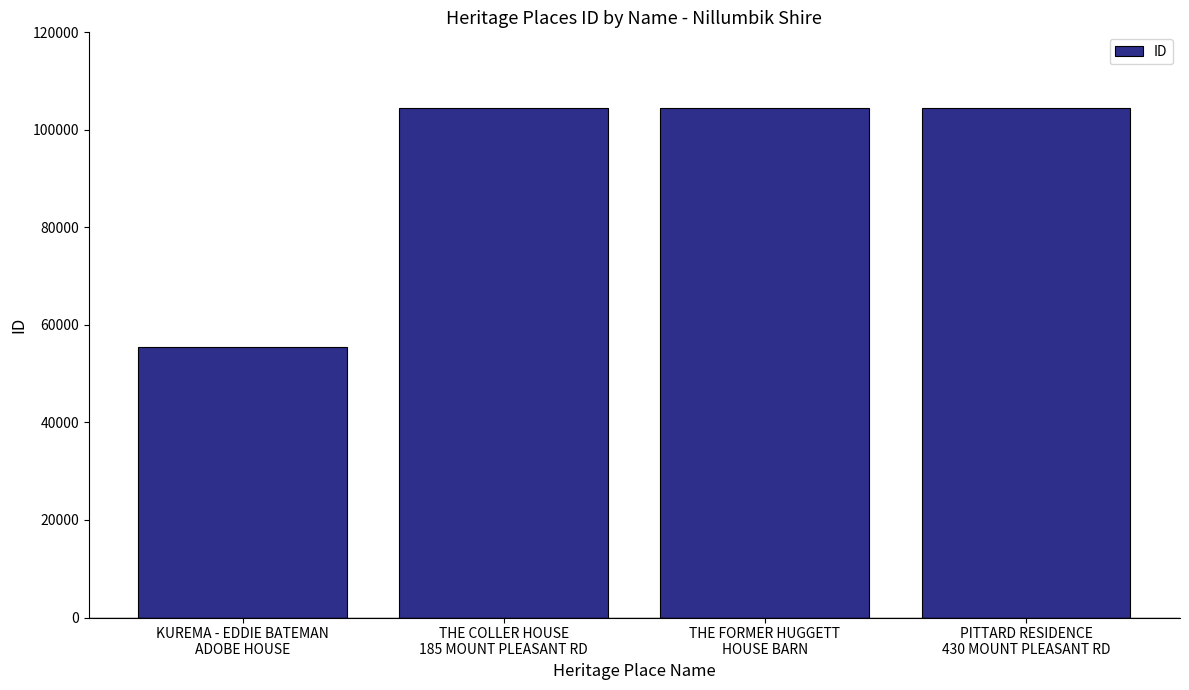

What is the value of the 2nd bar from the left?

104382